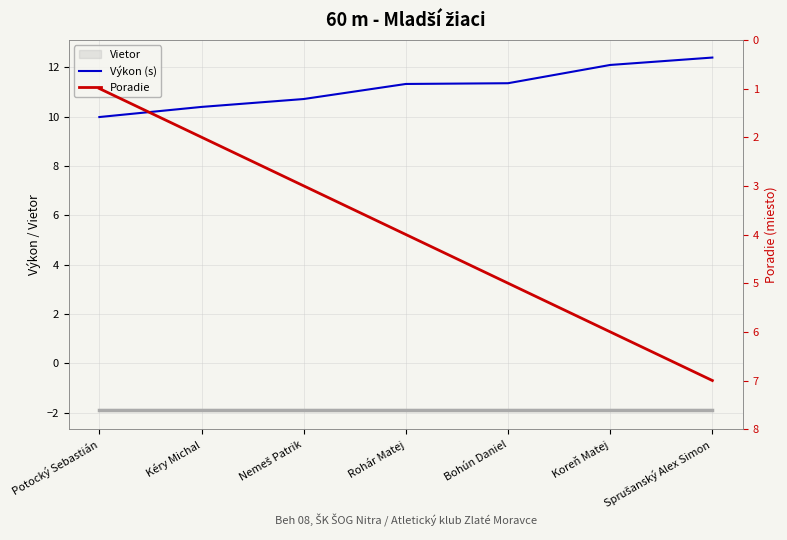

True or false: Poradie and Výkon (s) intersect in this chart.

False